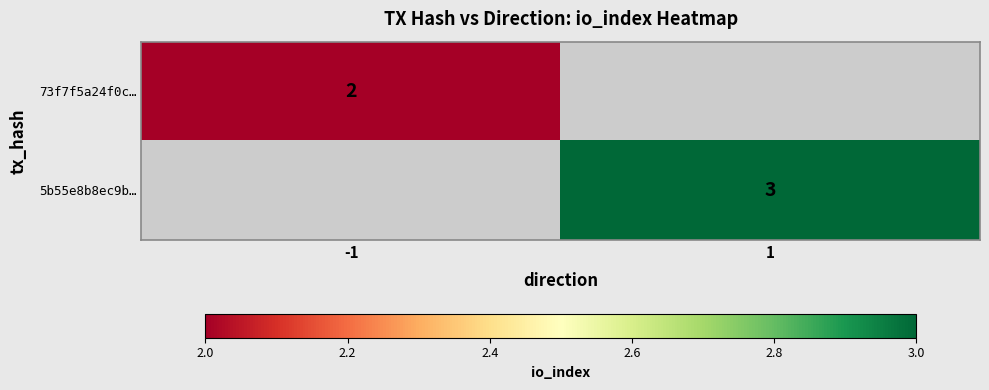

The value of 73f7f5a24f0c… at -1 is 2. True or false?

True